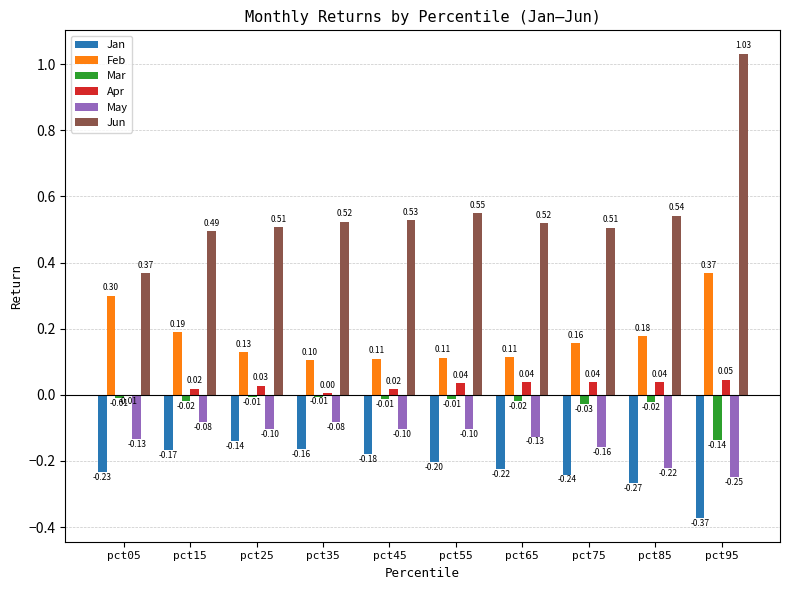

What is the sum of all Jun values?

5.6